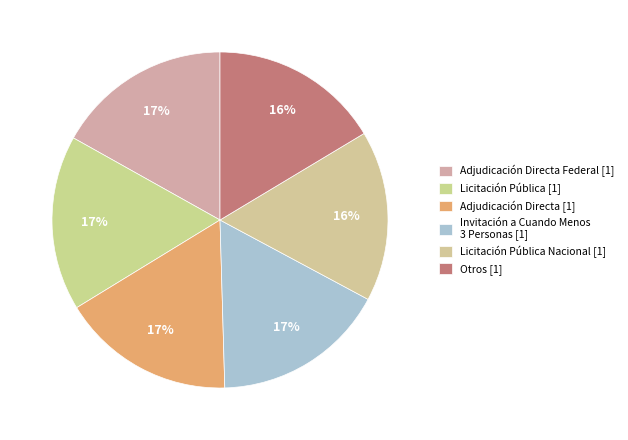

How many segments does this pie chart have?

6